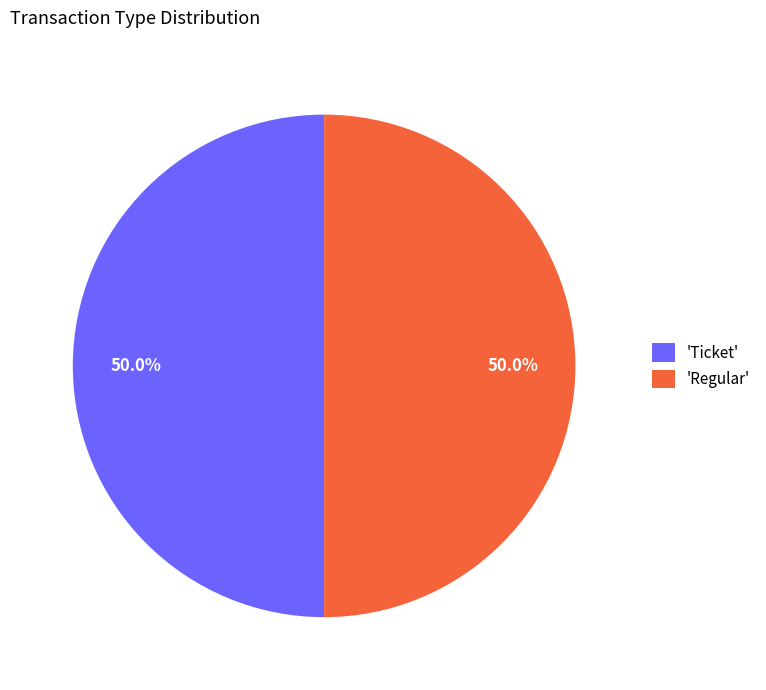

How many slices are in this pie chart?

2